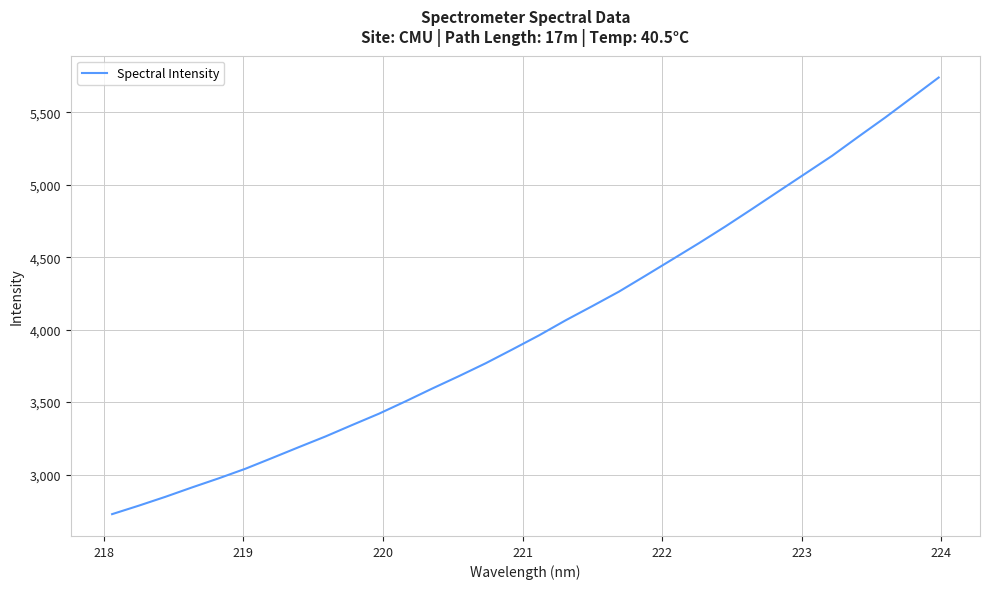

What is the minimum value shown in the chart?

2726.8